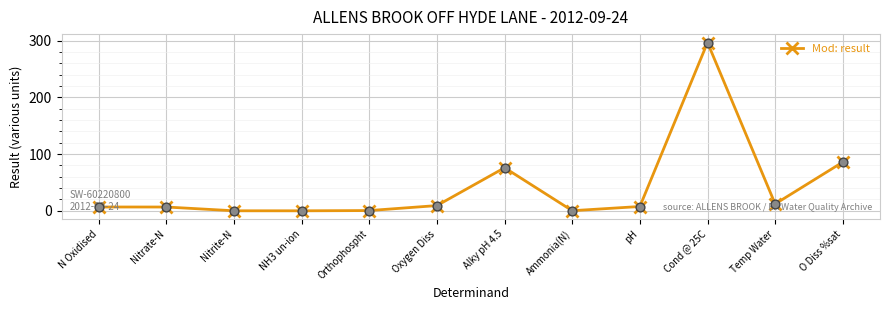

What is the change in value from NH3 un-ion to Temp Water?

+12.1